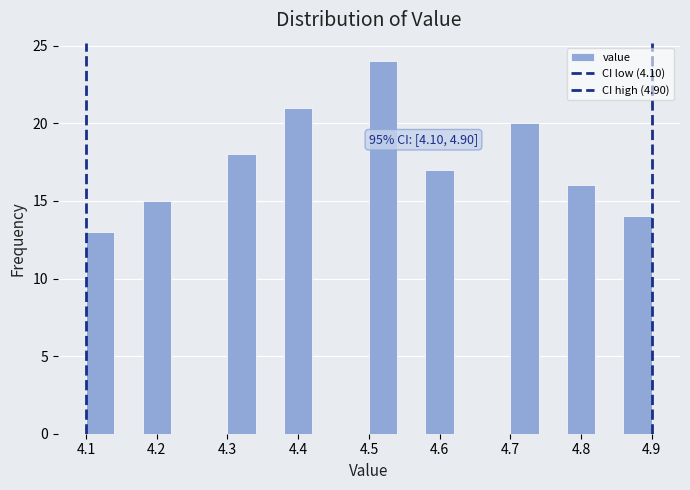

Which range on the x-axis has the tallest bar?

4.50 to 4.54